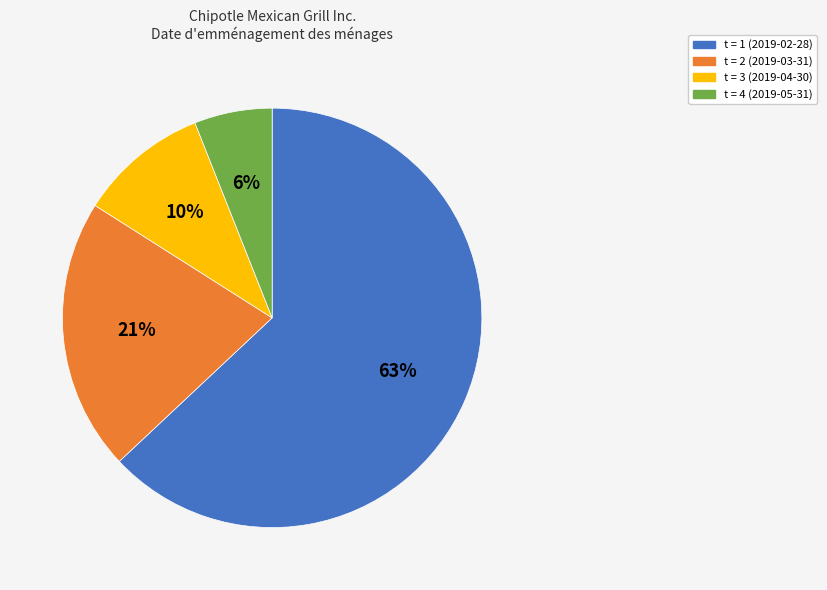

To the nearest percent, what is the average slice percentage?

25%